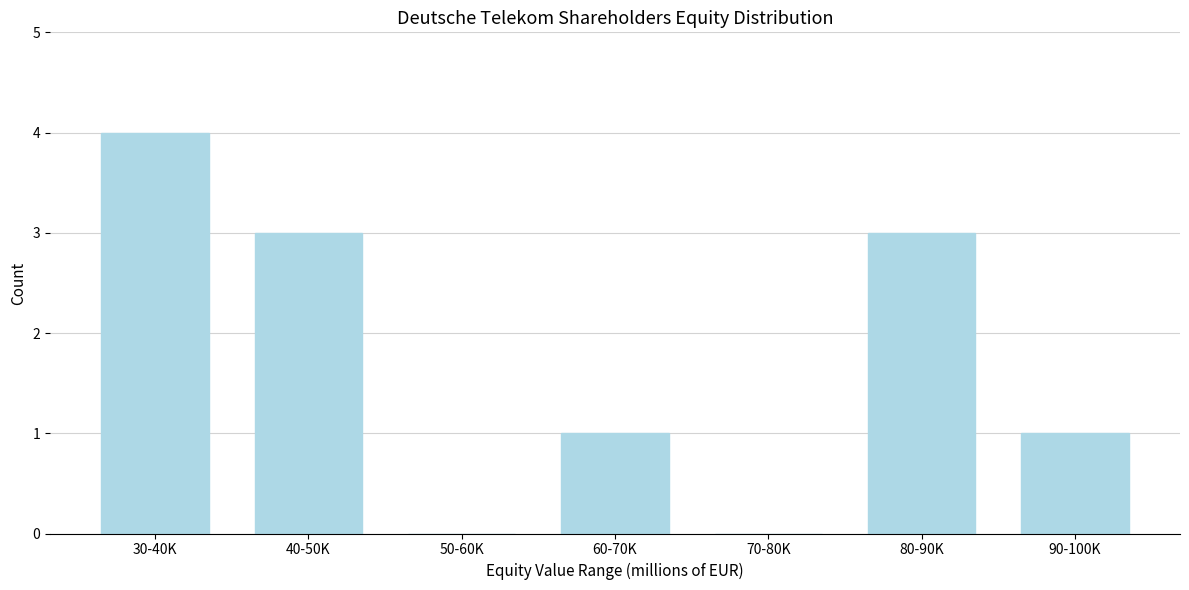

Reading left to right, what are all the values shown in this chart?

30-40K=4	40-50K=3	50-60K=0	60-70K=1	70-80K=0	80-90K=3	90-100K=1